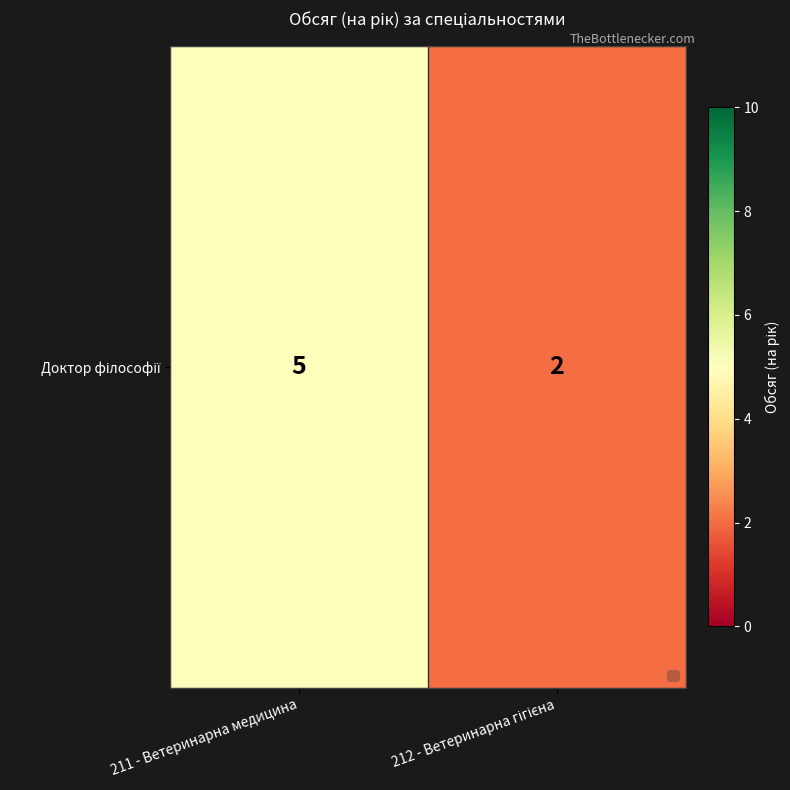

List the labels in order of value, smallest first.

212 - Ветеринарна гігієна, 211 - Ветеринарна медицина